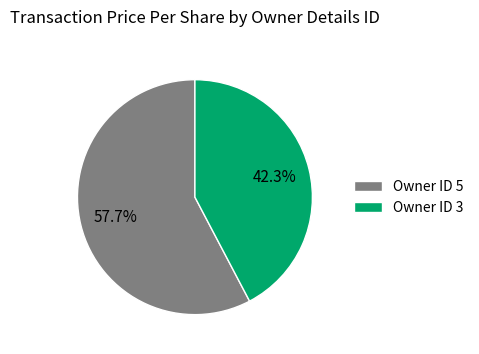

Rank the categories by value from highest to lowest.

Owner ID 5, Owner ID 3